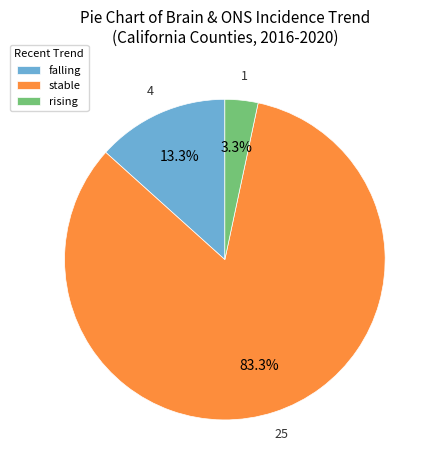

To the nearest percent, what is the combined percentage of falling and stable?

97%